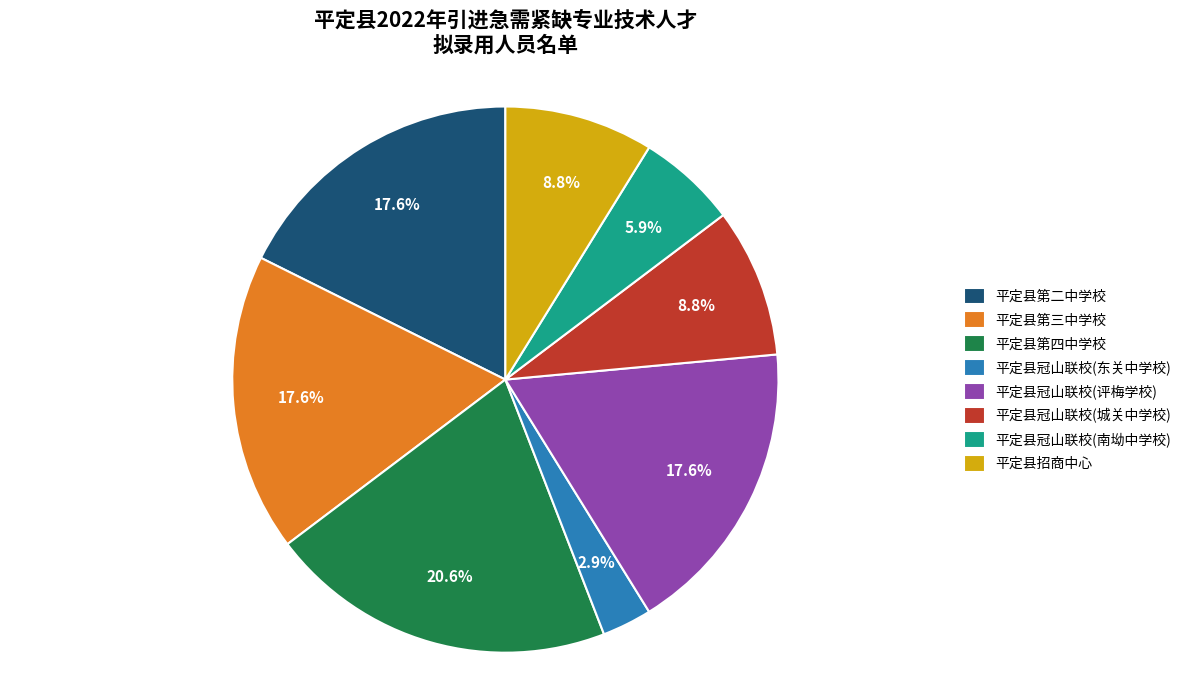

Does any single category account for the majority?

No